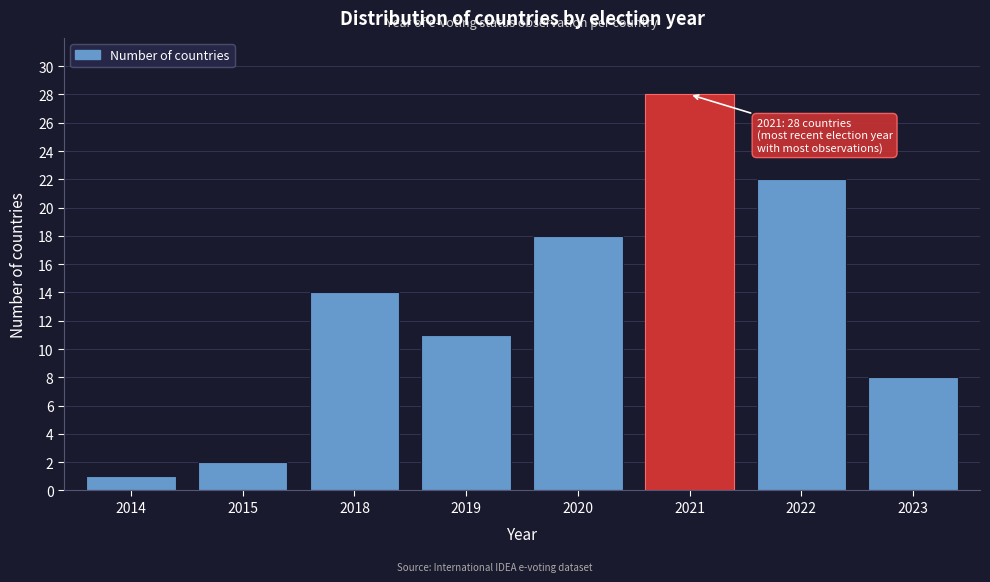

Reading left to right, list all the values displayed in this chart.

1	2	14	11	18	28	22	8